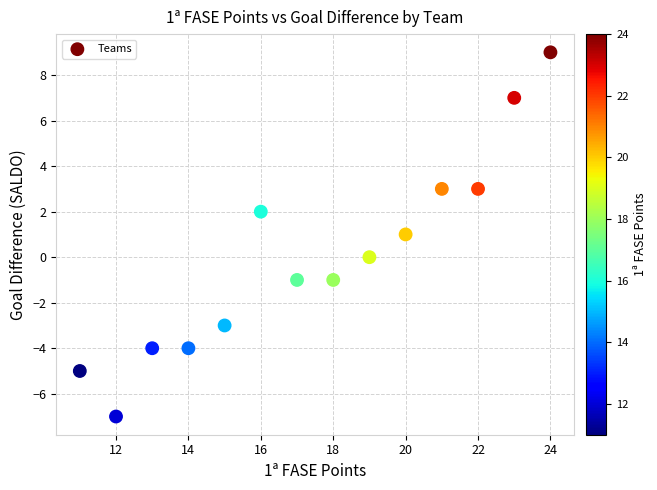

What is the range of Y values (max minus min)?

16